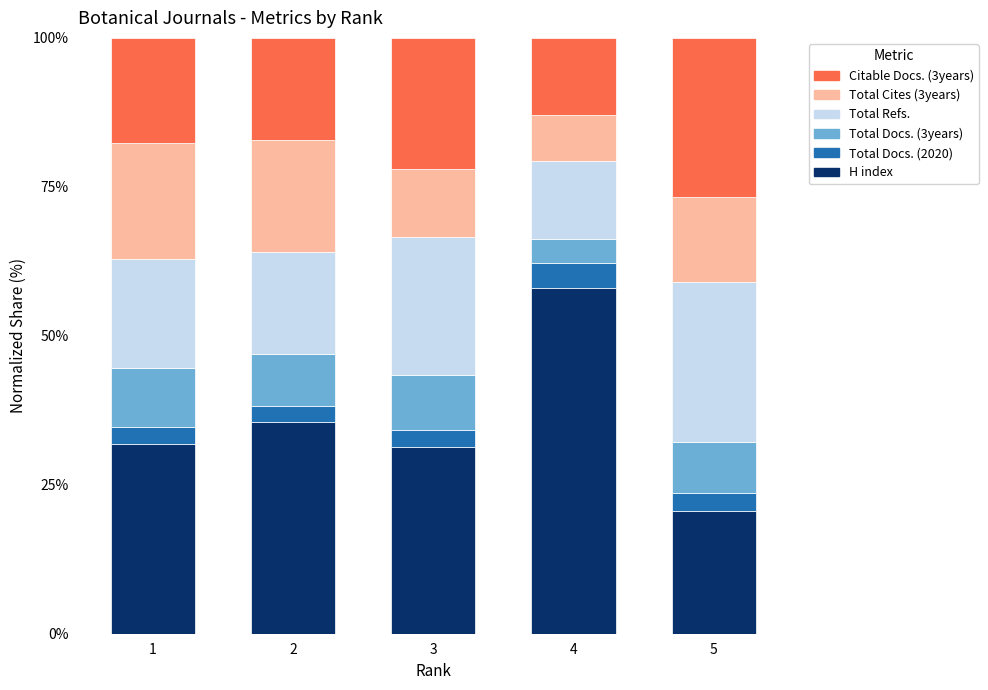

What is the total value across all series at 5?

100.0